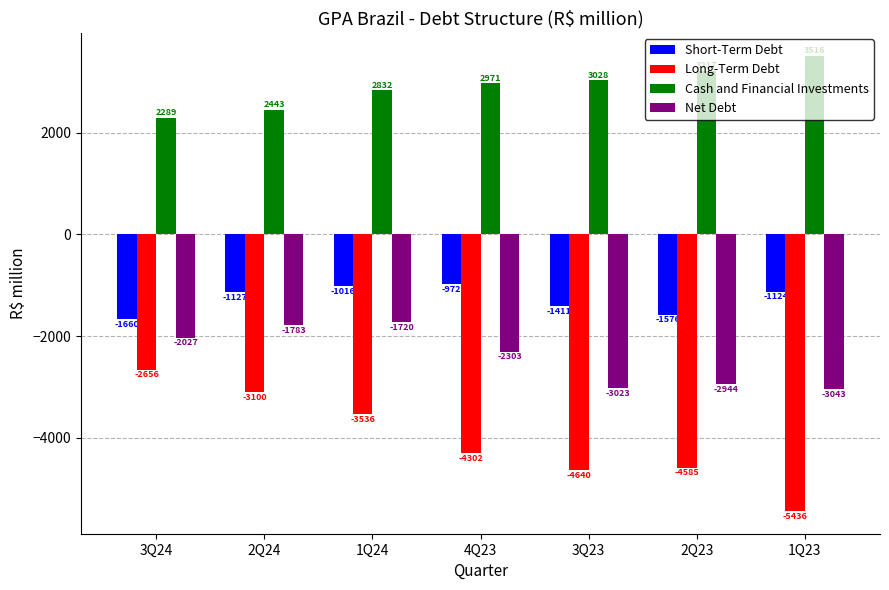

What is the approximate value of Cash and Financial Investments at 3Q23?

3028.0